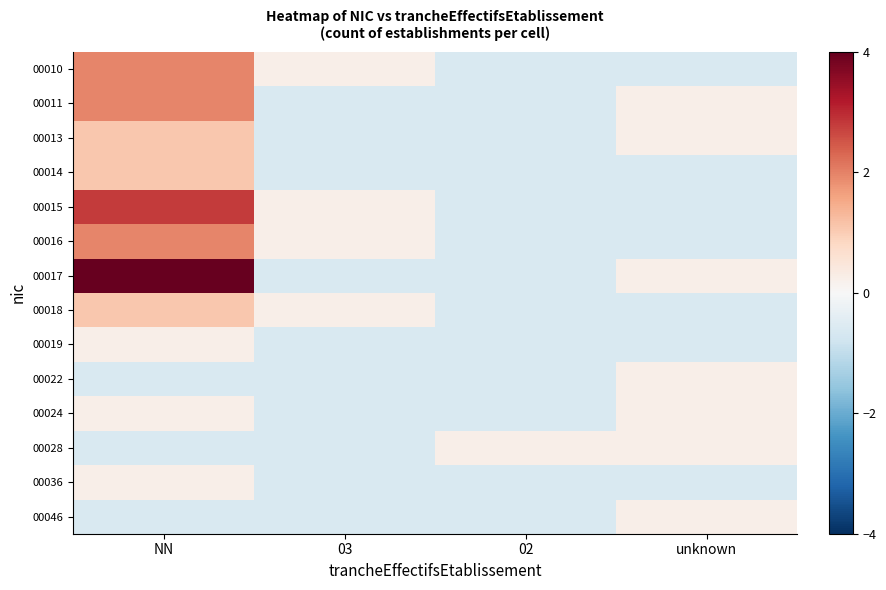

Reading left to right, list all the values displayed in this chart.

00010: NN=1.9	03=0.2	02=-0.6	unknown=-0.6
00011: NN=1.9	03=-0.6	02=-0.6	unknown=0.2
00013: NN=1.1	03=-0.6	02=-0.6	unknown=0.2
00014: NN=1.1	03=-0.6	02=-0.6	unknown=-0.6
00015: NN=2.8	03=0.2	02=-0.6	unknown=-0.6
00016: NN=1.9	03=0.2	02=-0.6	unknown=-0.6
00017: NN=4.5	03=-0.6	02=-0.6	unknown=0.2
00018: NN=1.1	03=0.2	02=-0.6	unknown=-0.6
00019: NN=0.2	03=-0.6	02=-0.6	unknown=-0.6
00022: NN=-0.6	03=-0.6	02=-0.6	unknown=0.2
00024: NN=0.2	03=-0.6	02=-0.6	unknown=0.2
00028: NN=-0.6	03=-0.6	02=0.2	unknown=0.2
00036: NN=0.2	03=-0.6	02=-0.6	unknown=-0.6
00046: NN=-0.6	03=-0.6	02=-0.6	unknown=0.2